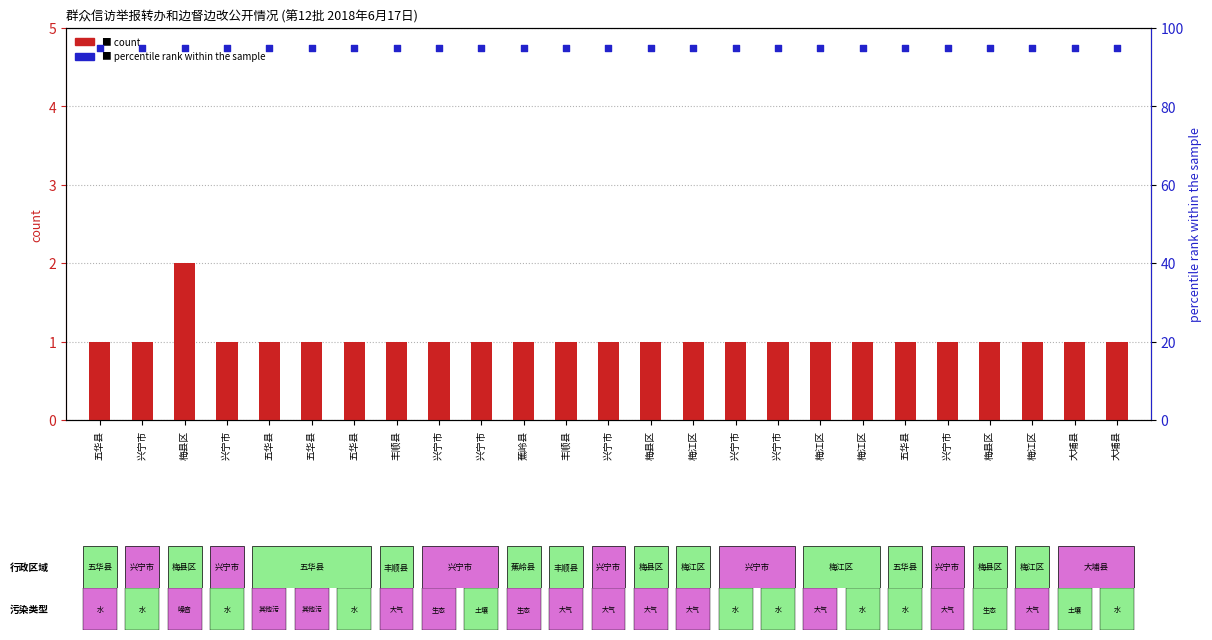

Which series has the largest Y range (max minus min)?

count